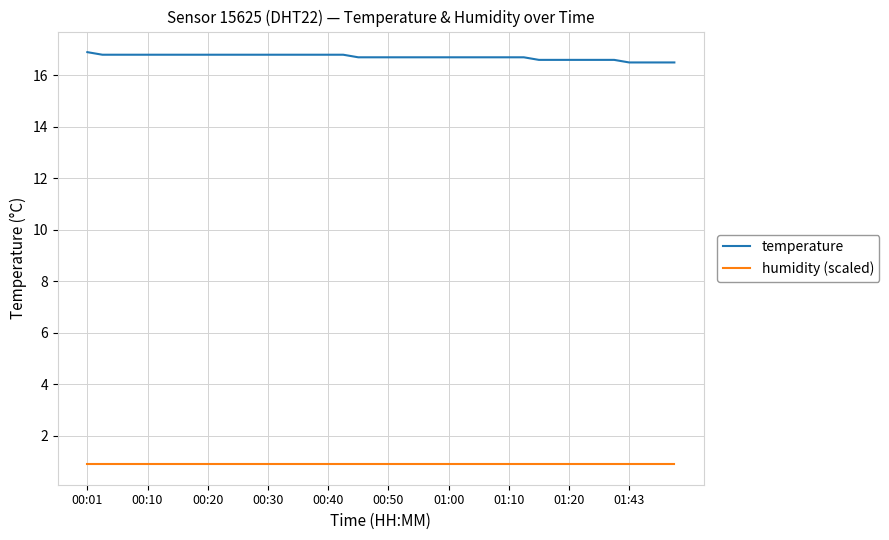

True or false: humidity (scaled) and temperature cross at least once.

False